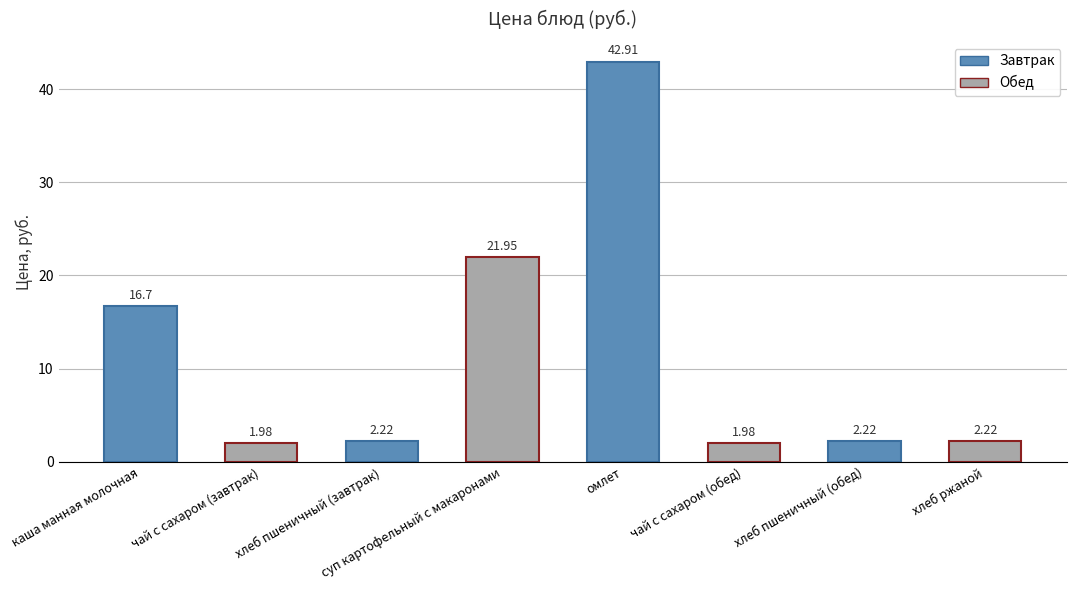

At which label does the data first exceed 2?

каша манная молочная